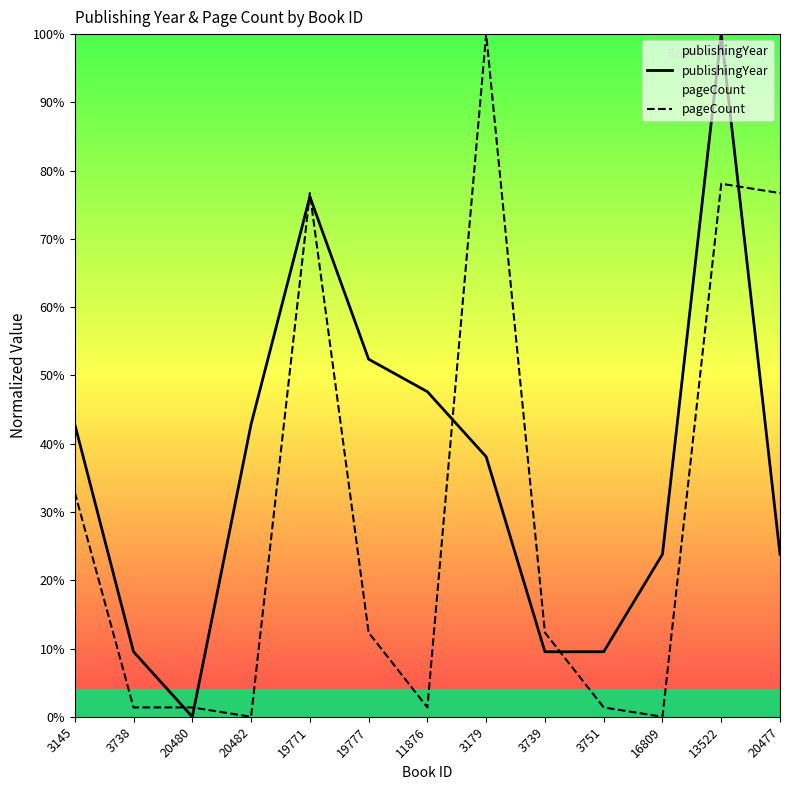

What is the difference between the maximum and minimum values in the pageCount series?

100.0